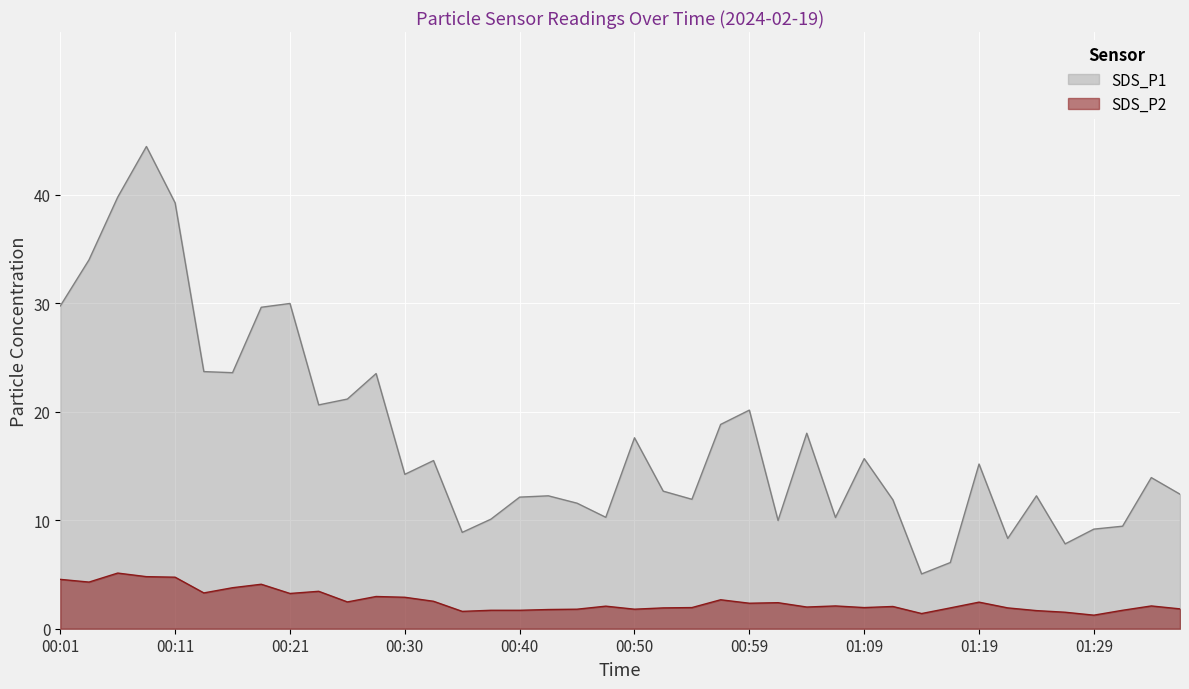

How many interior local valleys does the SDS_P1 series have?

11